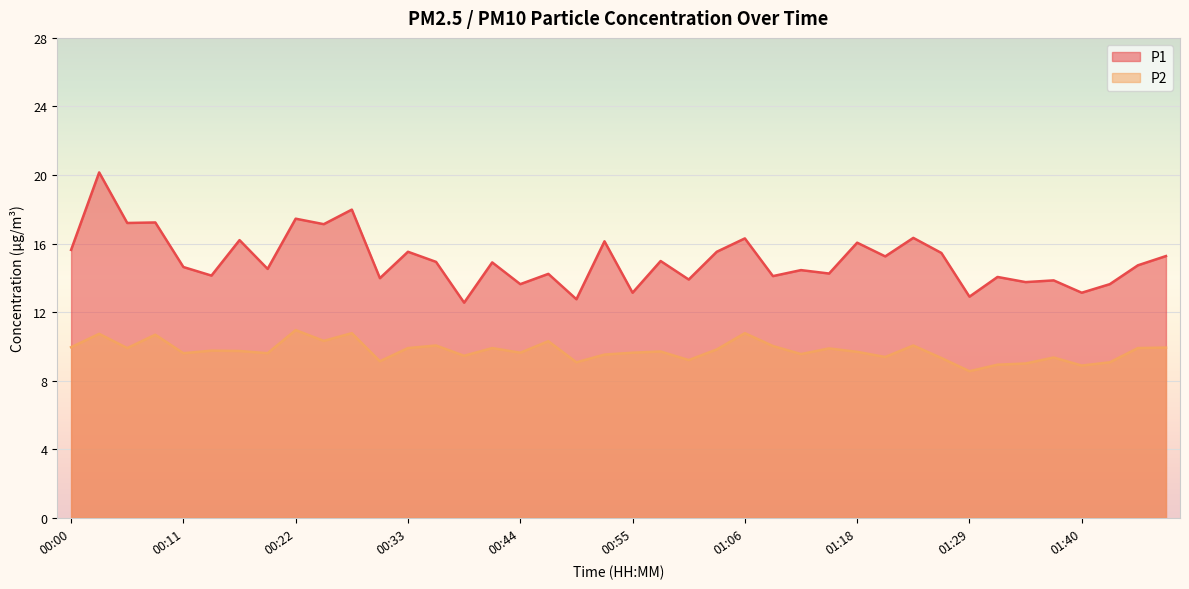

What are all the series names shown in the legend?

P1, P2